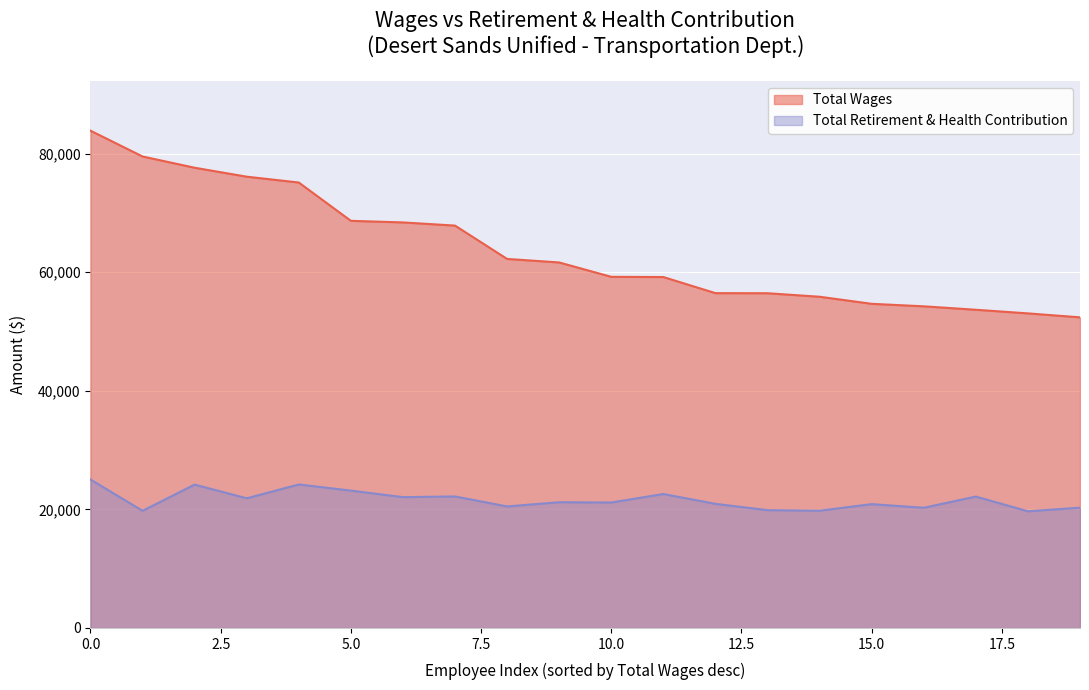

What is the difference between the maximum and minimum values in the Total Retirement & Health Contribution series?

5360